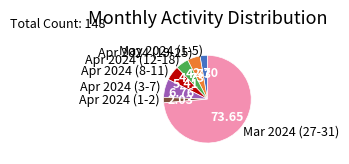

Approximately how many times larger is the value at Apr 2024 (3-7) compared to Apr 2024 (12-18)?

1.4